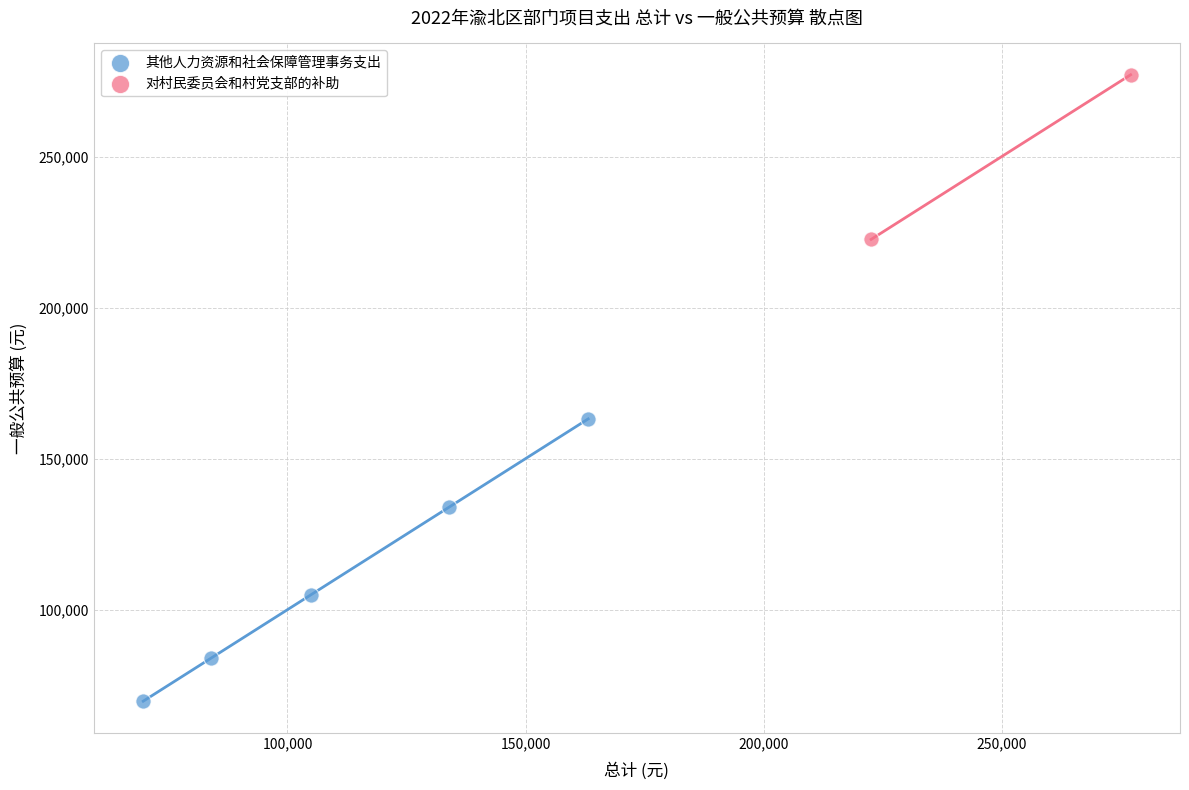

Which series has the largest Y range (max minus min)?

其他人力资源和社会保障管理事务支出